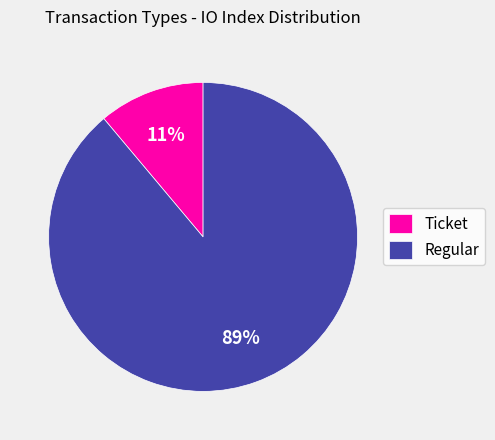

What is the largest slice in the pie chart?

Regular